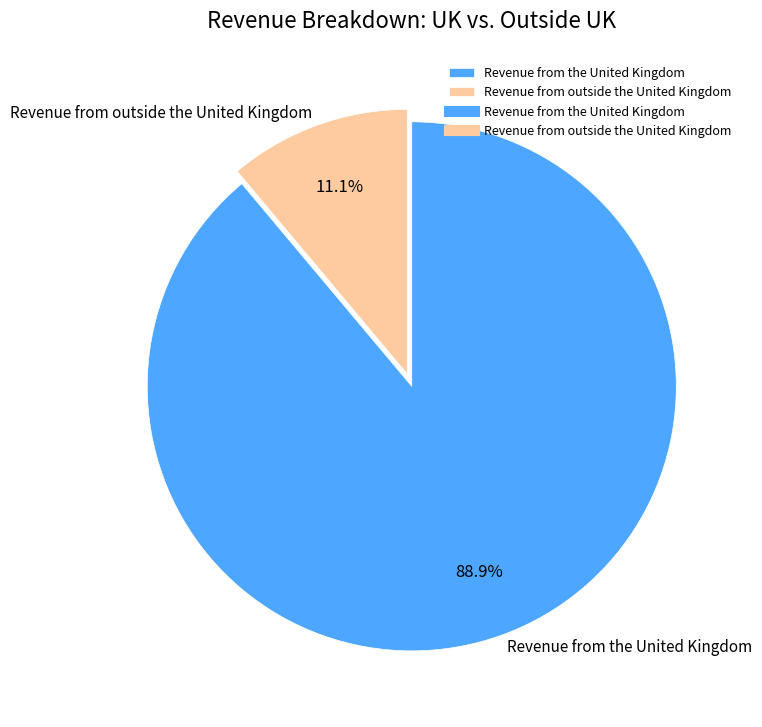

Which slice is the smallest?

Revenue from outside the United Kingdom